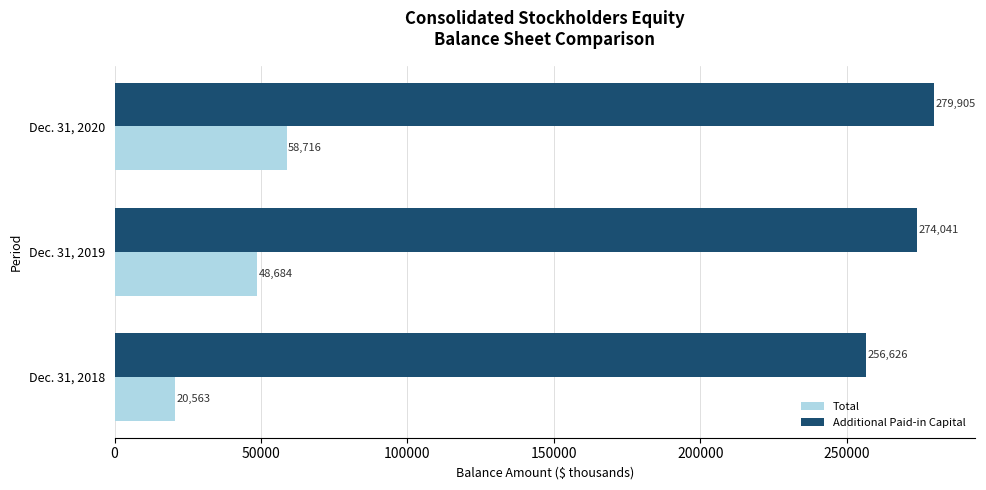

What are all the series names shown in the legend?

Total, Additional Paid-in Capital